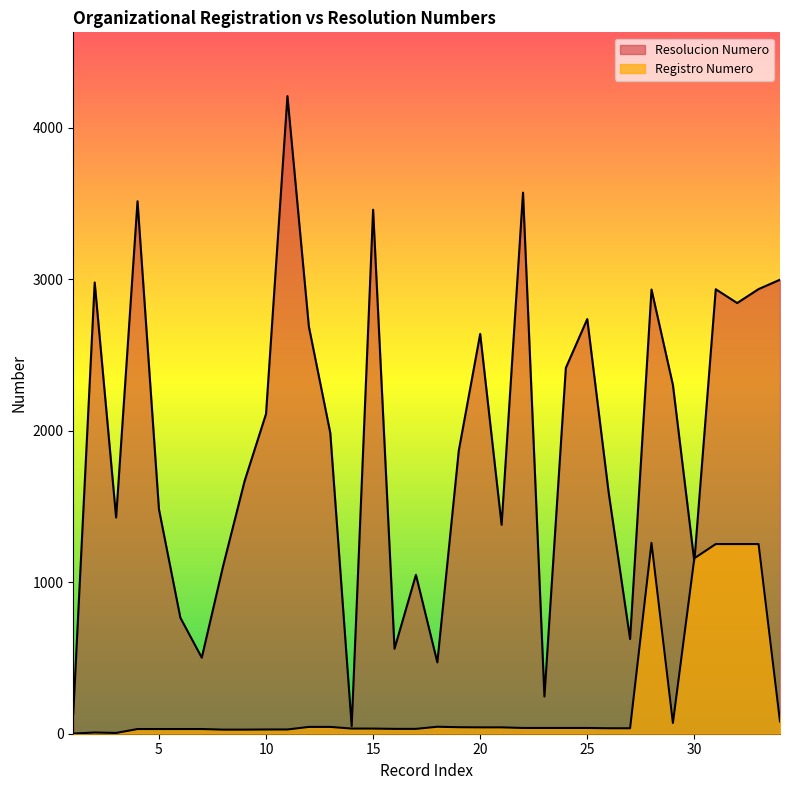

Rank the series by their average value, from highest to lowest.

Resolucion Numero, Registro Numero